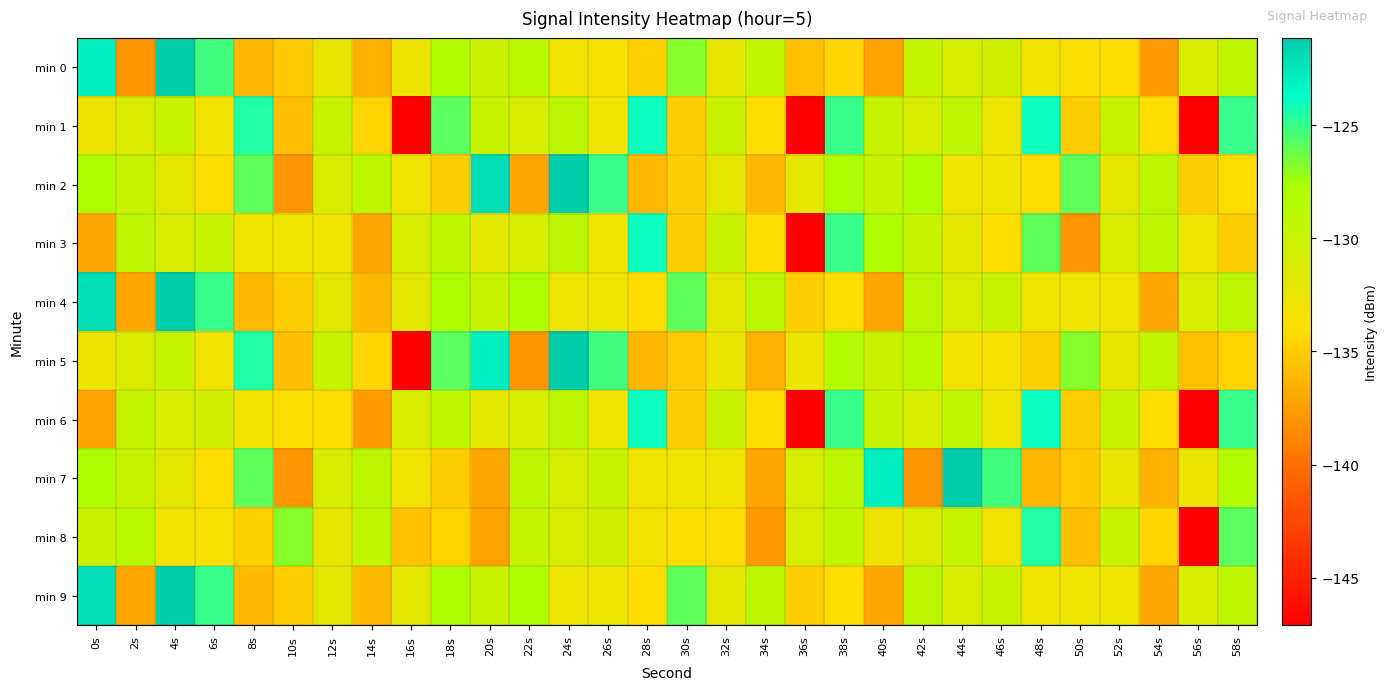

At which category is the sum across all series the highest?

4s